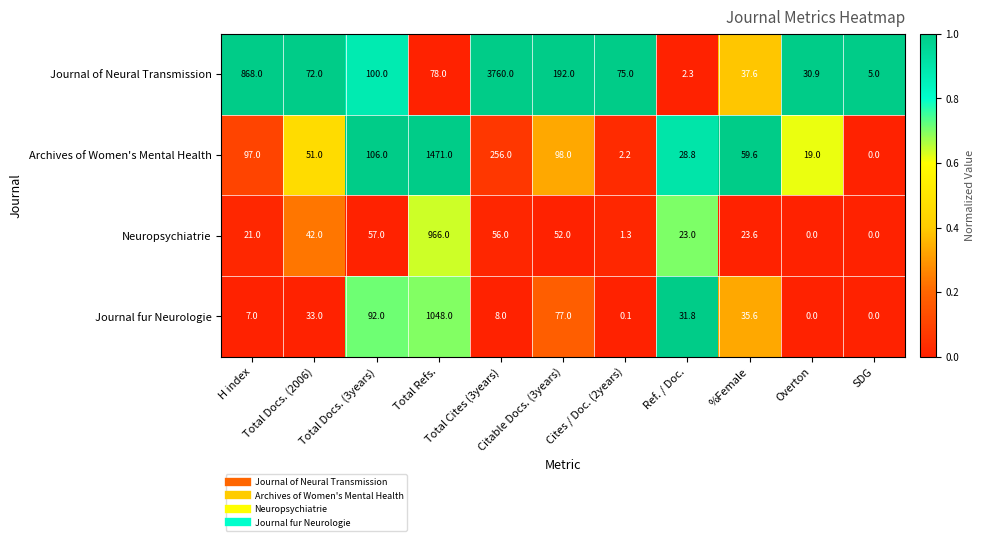

What is the maximum value shown in the chart?

3760.0